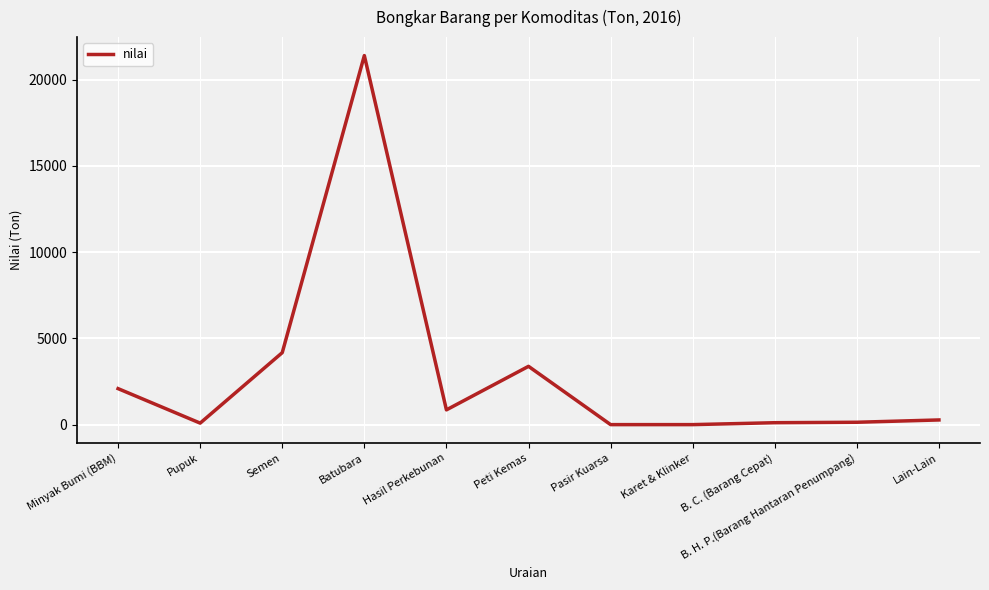

What is the greatest value displayed?

21395